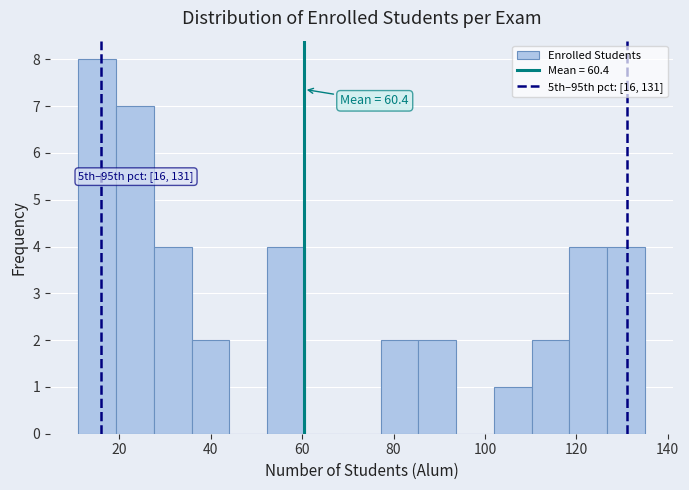

Which range on the x-axis has the tallest bar?

12 to 20